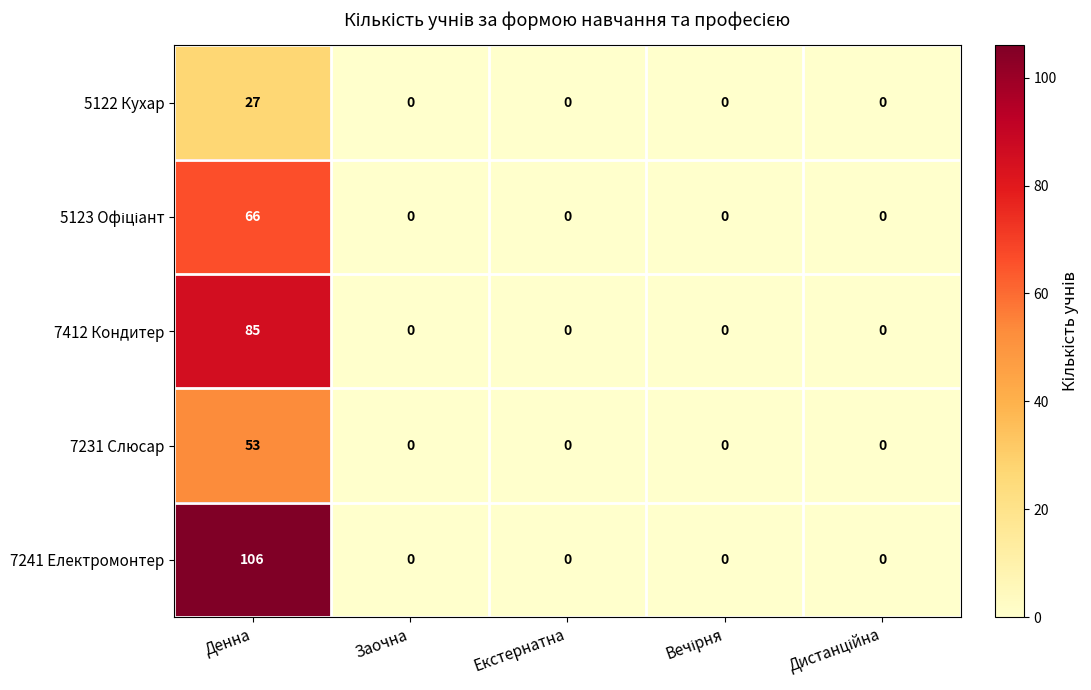

True or false: 7412 Кондитер has a value of 55 at Денна.

False